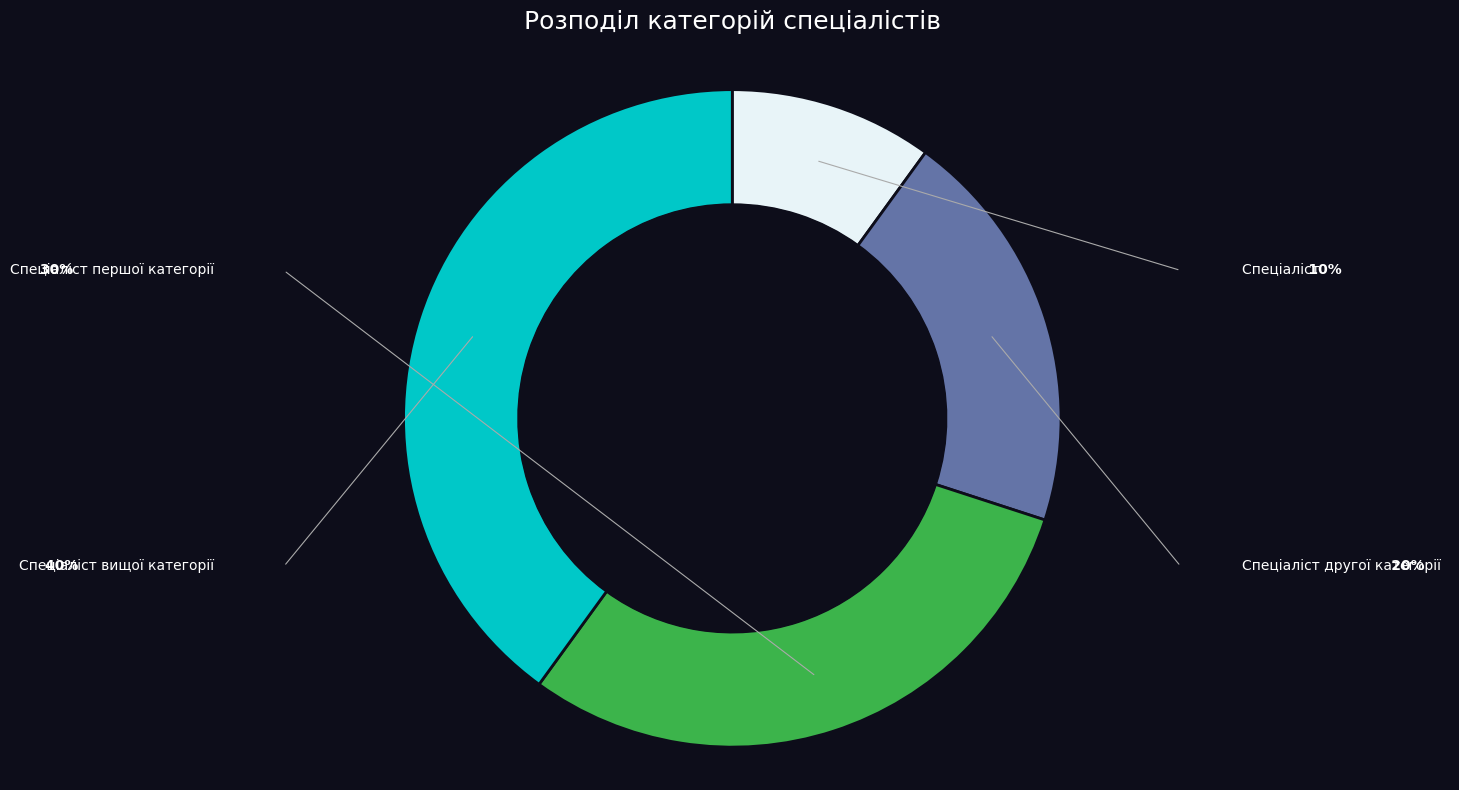

Is there any slice that represents more than half of the pie?

No